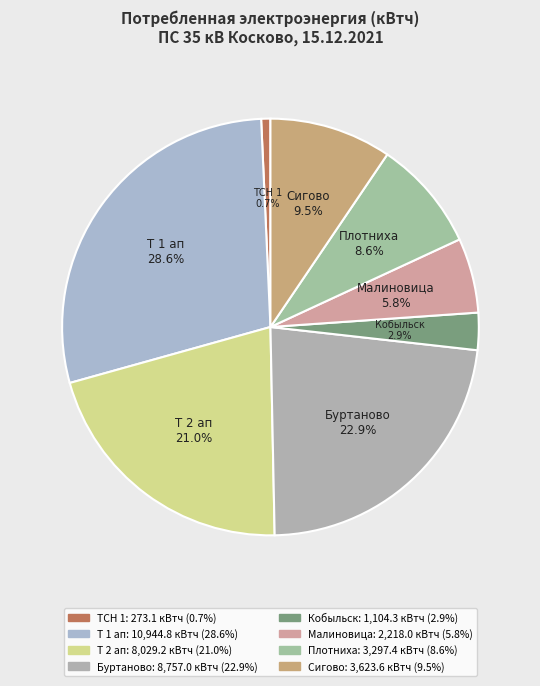

How many slices are in this pie chart?

8